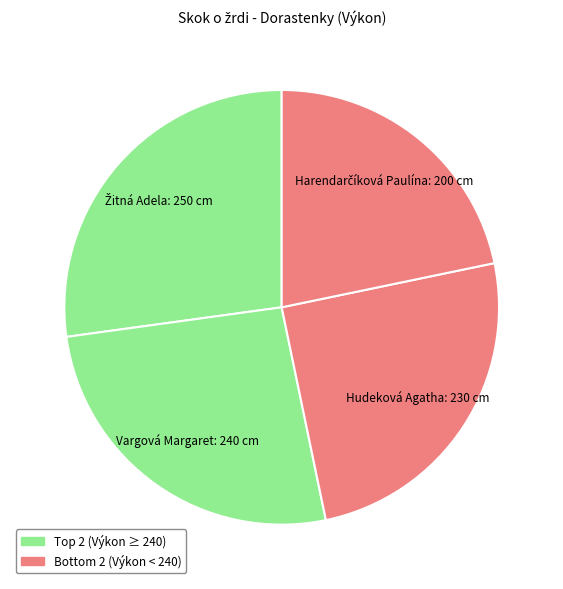

Rank the categories by value from lowest to highest.

Harendarčíková Paulína, Hudeková Agatha, Vargová Margaret, Žitná Adela